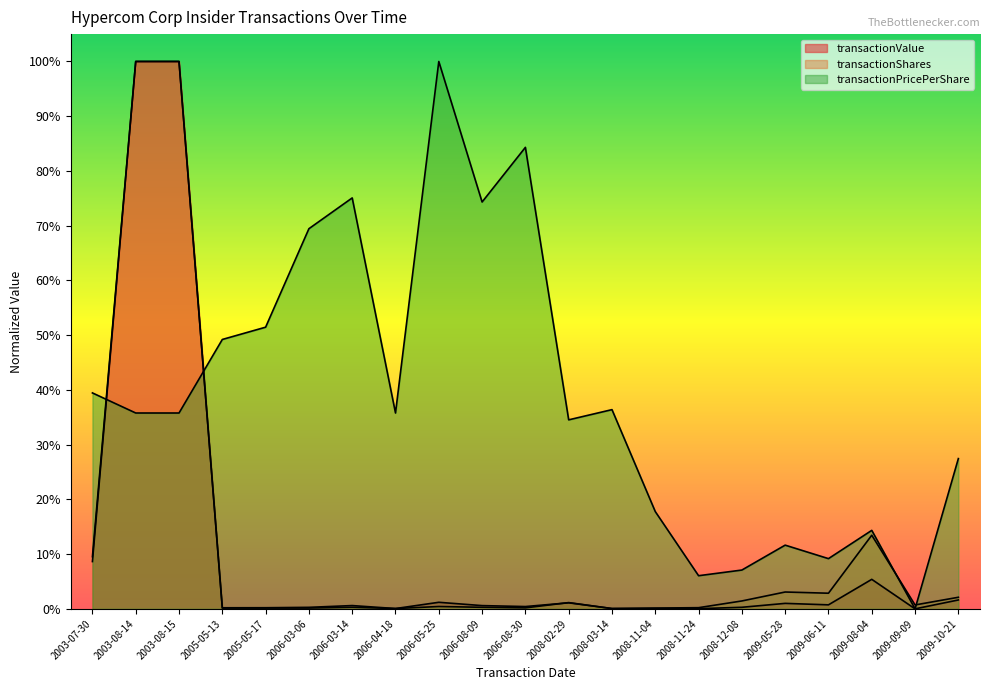

In transactionShares, how many points are lower than both neighbors (excluding endpoints)?

5